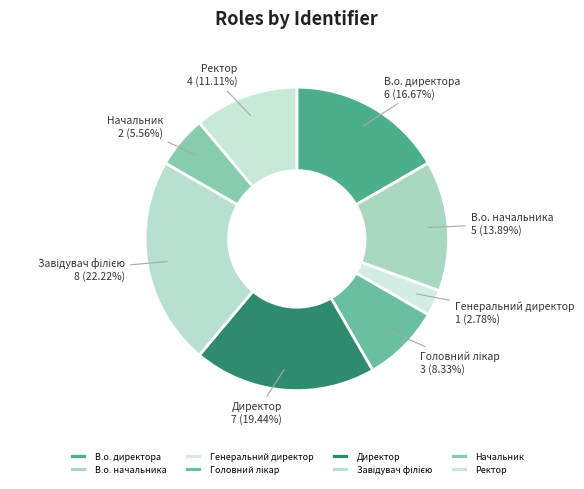

True or false: Директор accounts for 19% of the total.

True